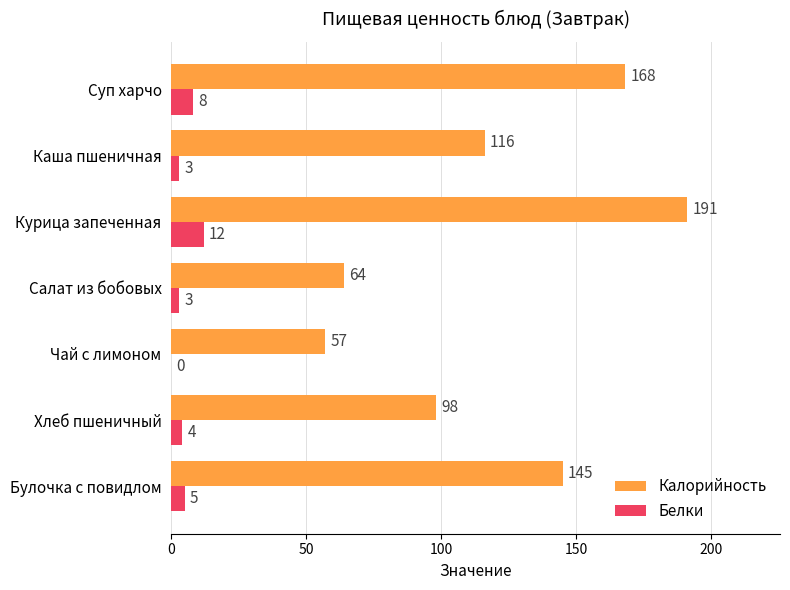

What are all the series names shown in the legend?

Калорийность, Белки